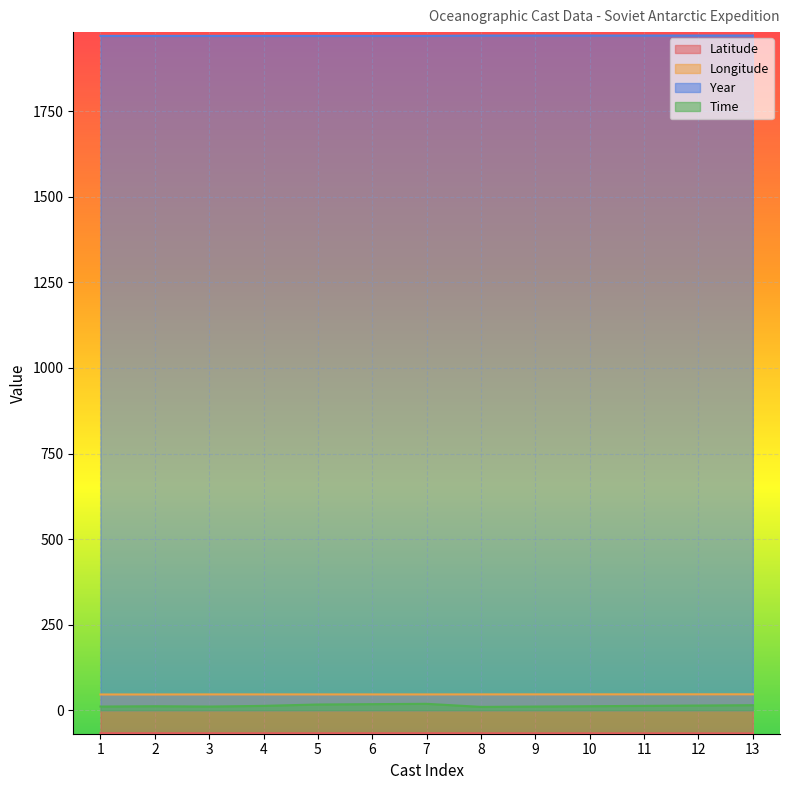

At 12, list the series in order from largest to smallest.

Year, Longitude, Time, Latitude